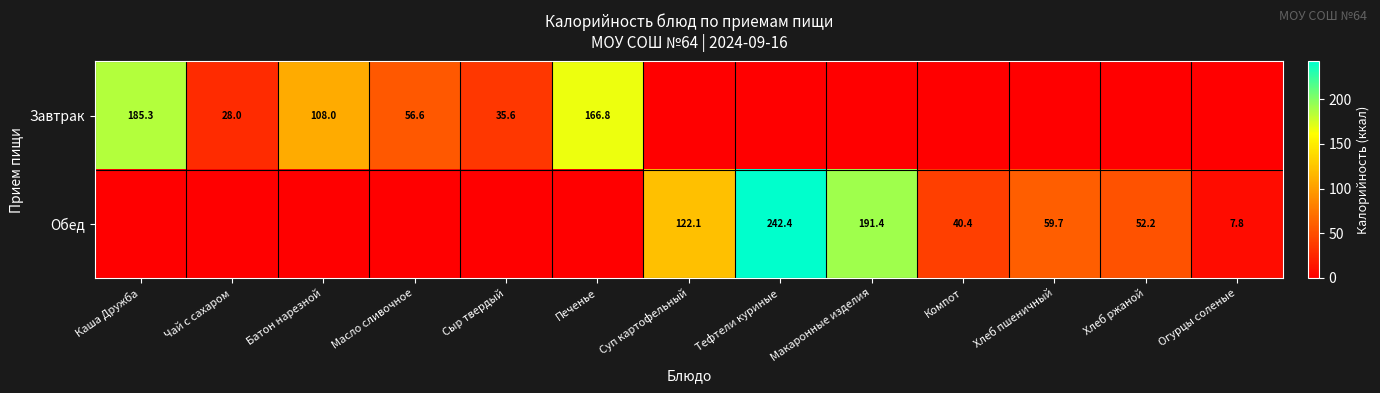

Between Батон нарезной and Хлеб ржаной, which is larger?

Батон нарезной